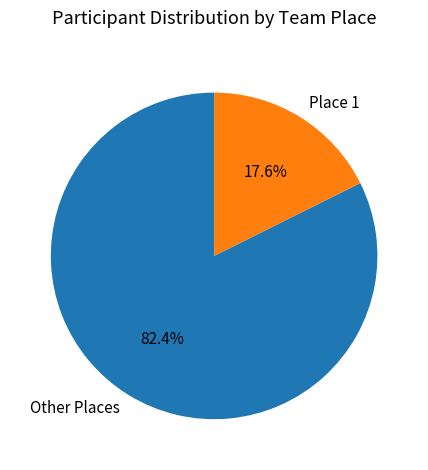

True or false: Place 1 accounts for 18% of the total.

True